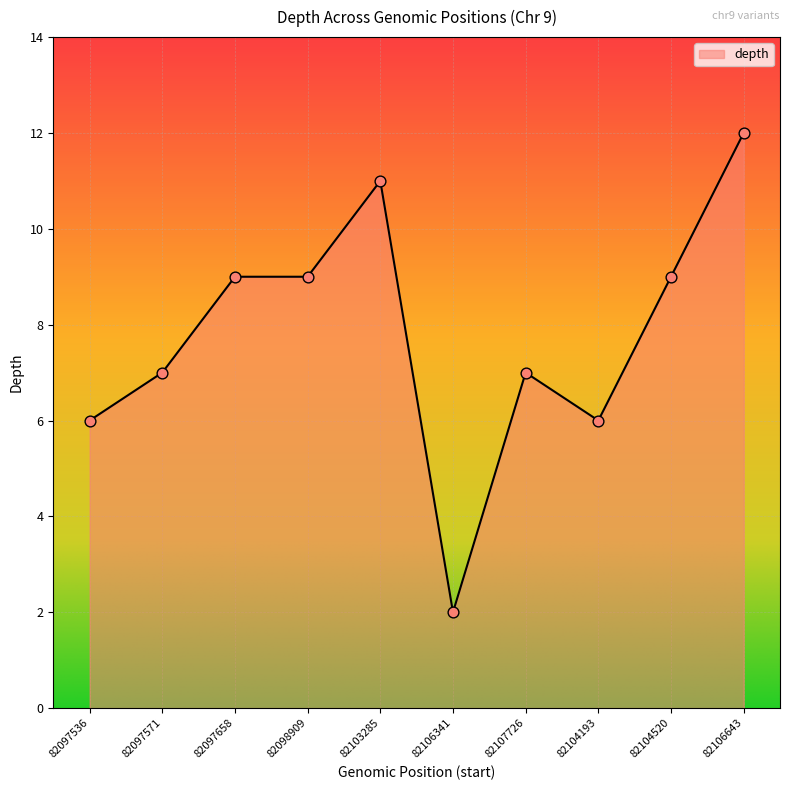

What is the change in value from 82107726 to 82106643?

+5